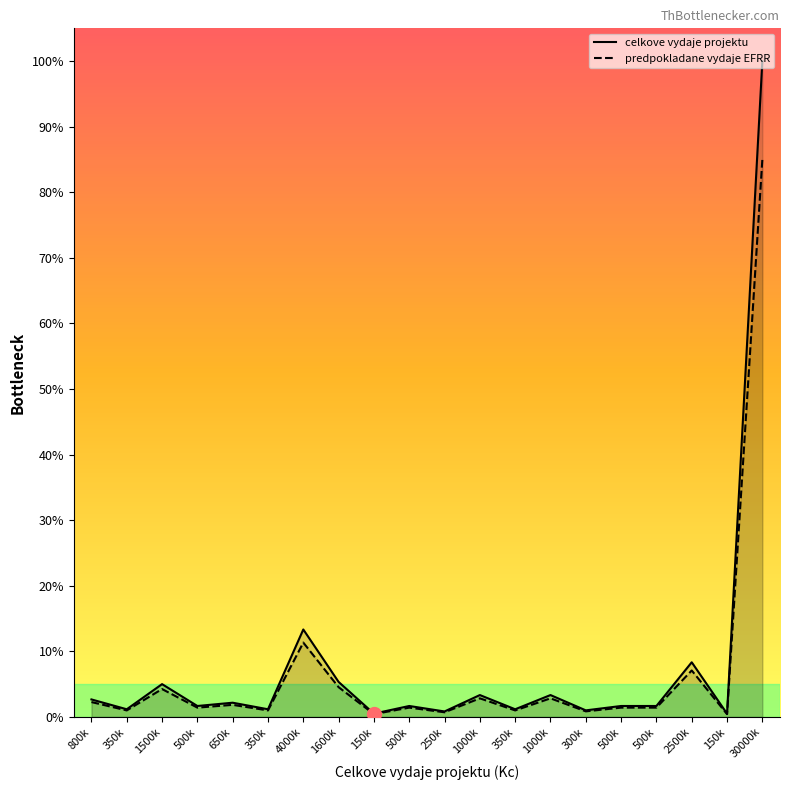

Which series has the largest total across all categories?

celkove vydaje projektu